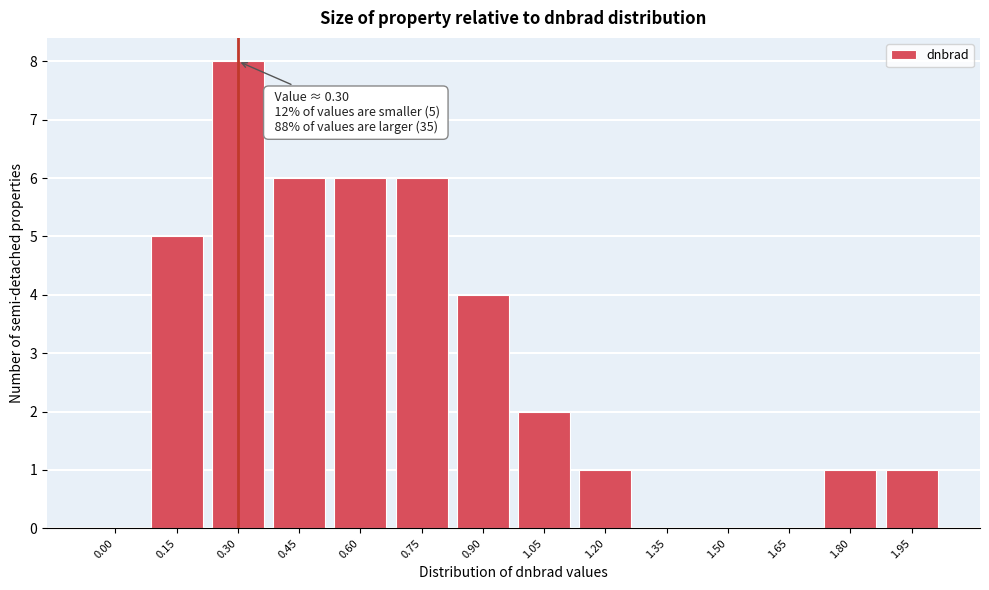

Reading left to right, list all the values displayed in this chart.

0.00=0	0.15=5	0.30=8	0.45=6	0.60=6	0.75=6	0.90=4	1.05=2	1.20=1	1.35=0	1.50=0	1.65=0	1.80=1	1.95=1